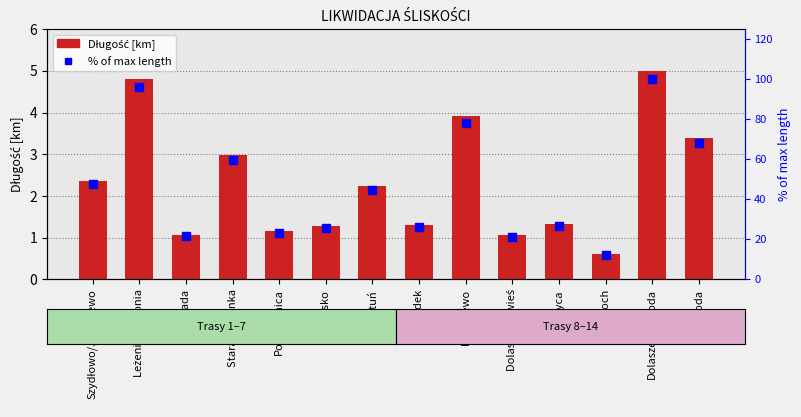

Which series has the widest spread of Y values?

% of max length